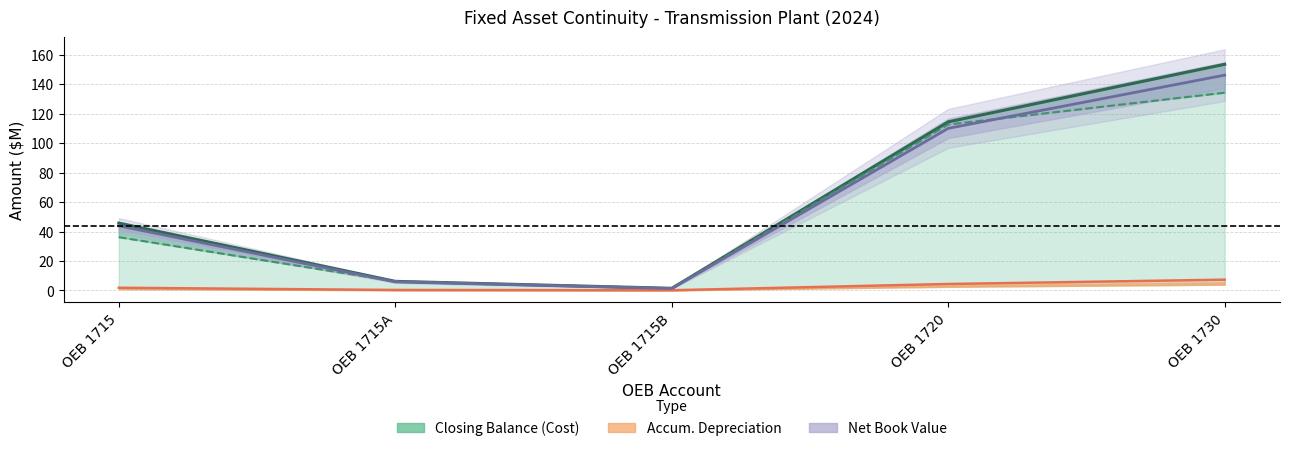

What is the label of the 3rd point from the right?

OEB 1715B